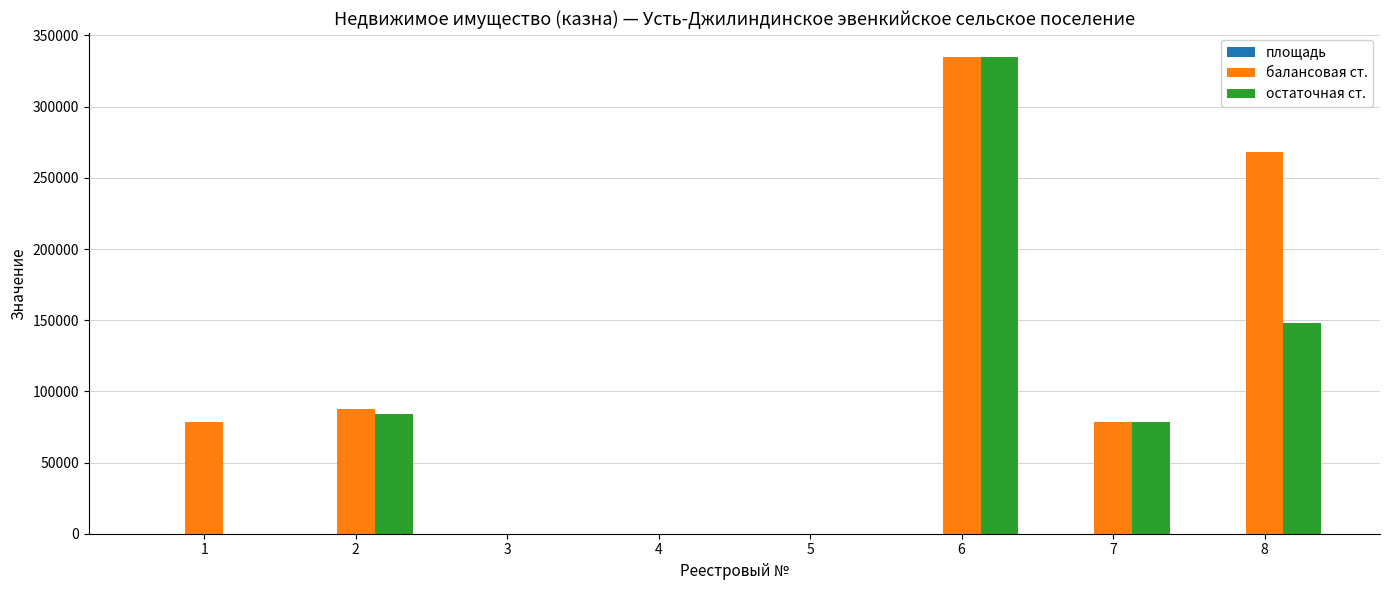

What is the maximum value shown in the chart?

334972.2